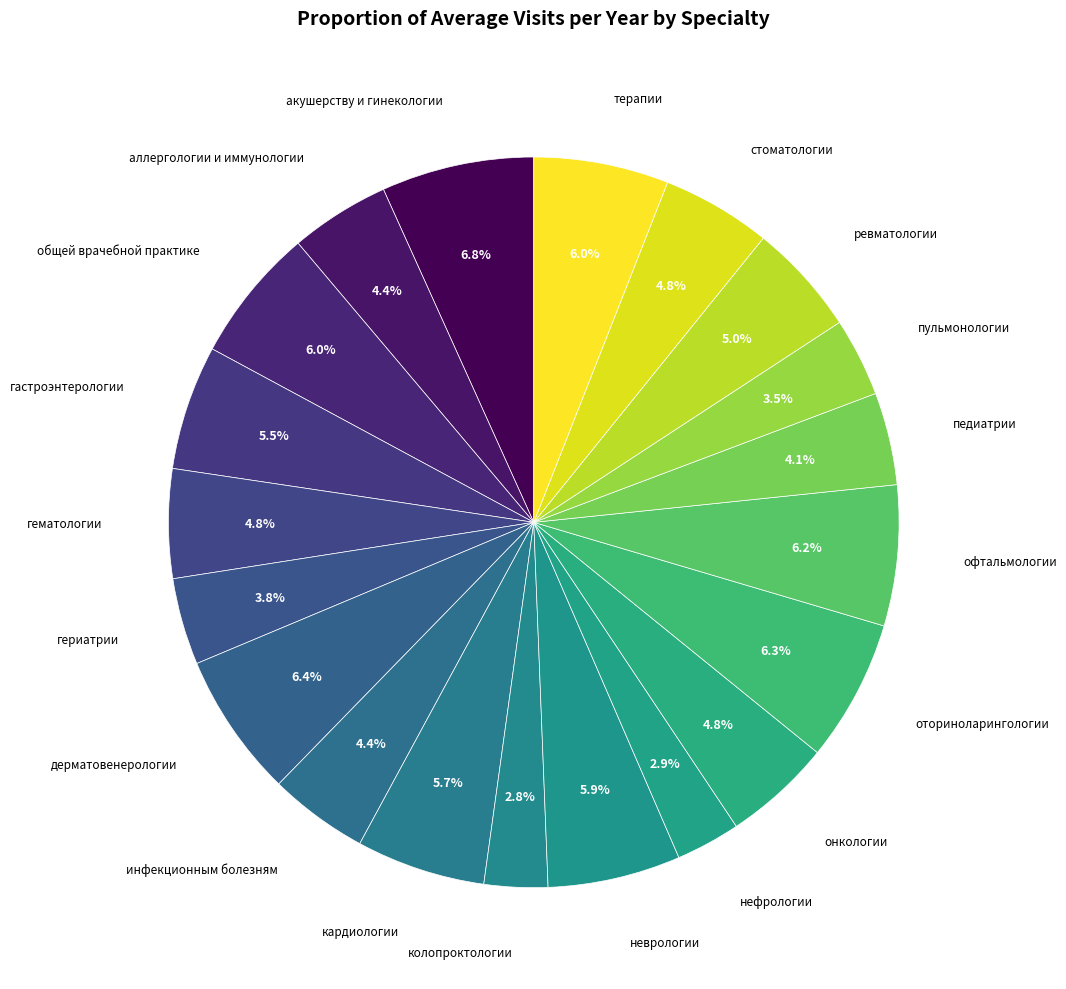

To the nearest percent, what is the combined percentage of терапии and стоматологии?

11%